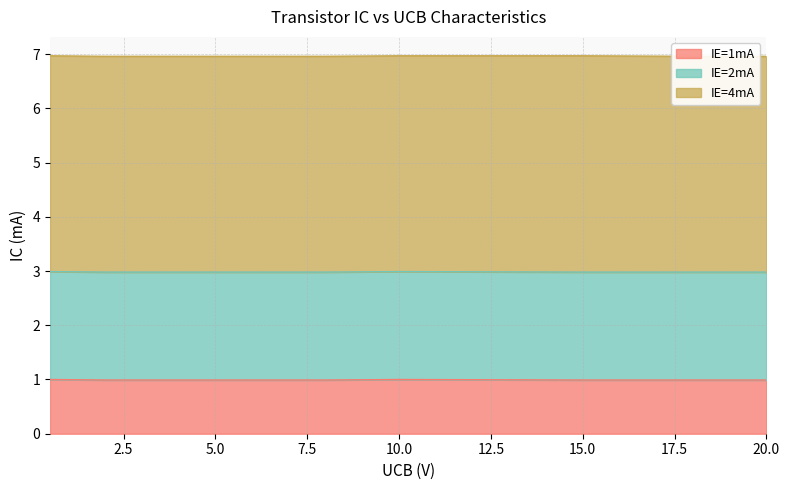

What is the sum of the IE=2mA values at 5 and 8?

4.0